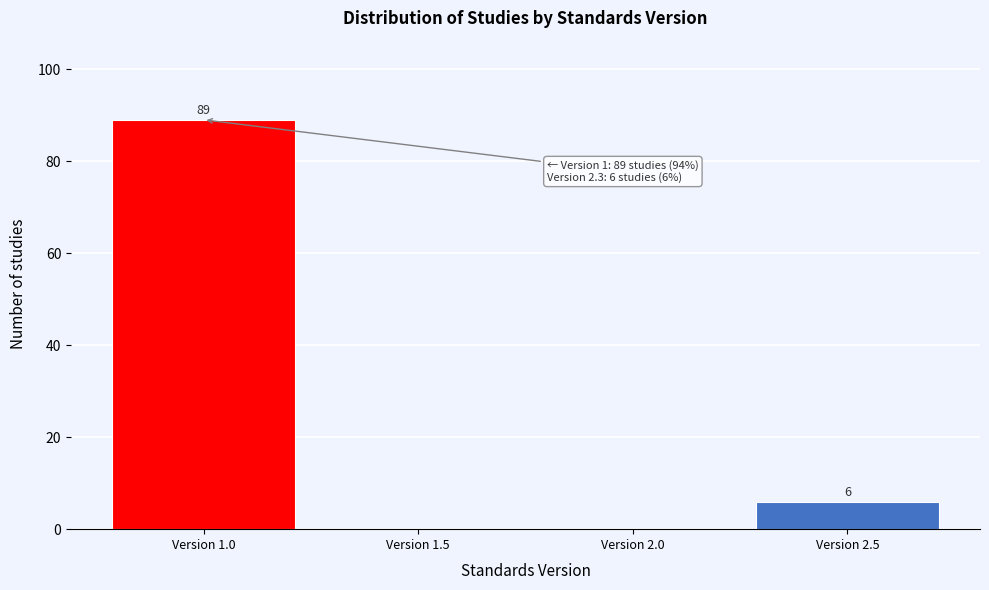

Which range on the x-axis has the tallest bar?

0.75 to 1.25